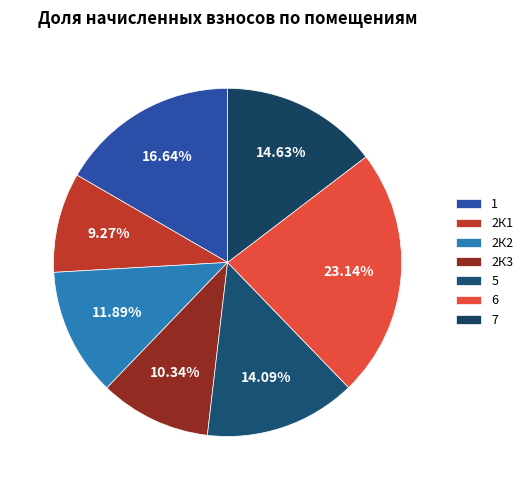

How many slices are in this pie chart?

7